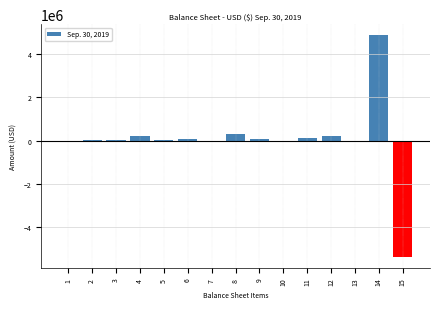

What is the greatest value displayed?

4868548